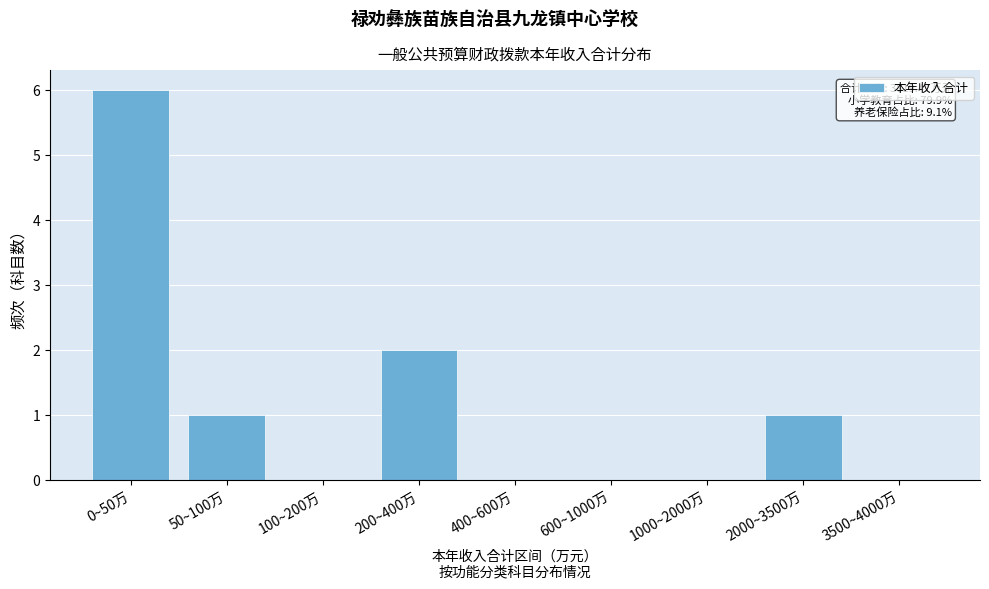

Reading left to right, transcribe all the data shown in this chart.

0~50万=6	50~100万=1	100~200万=0	200~400万=2	400~600万=0	600~1000万=0	1000~2000万=0	2000~3500万=1	3500~4000万=0